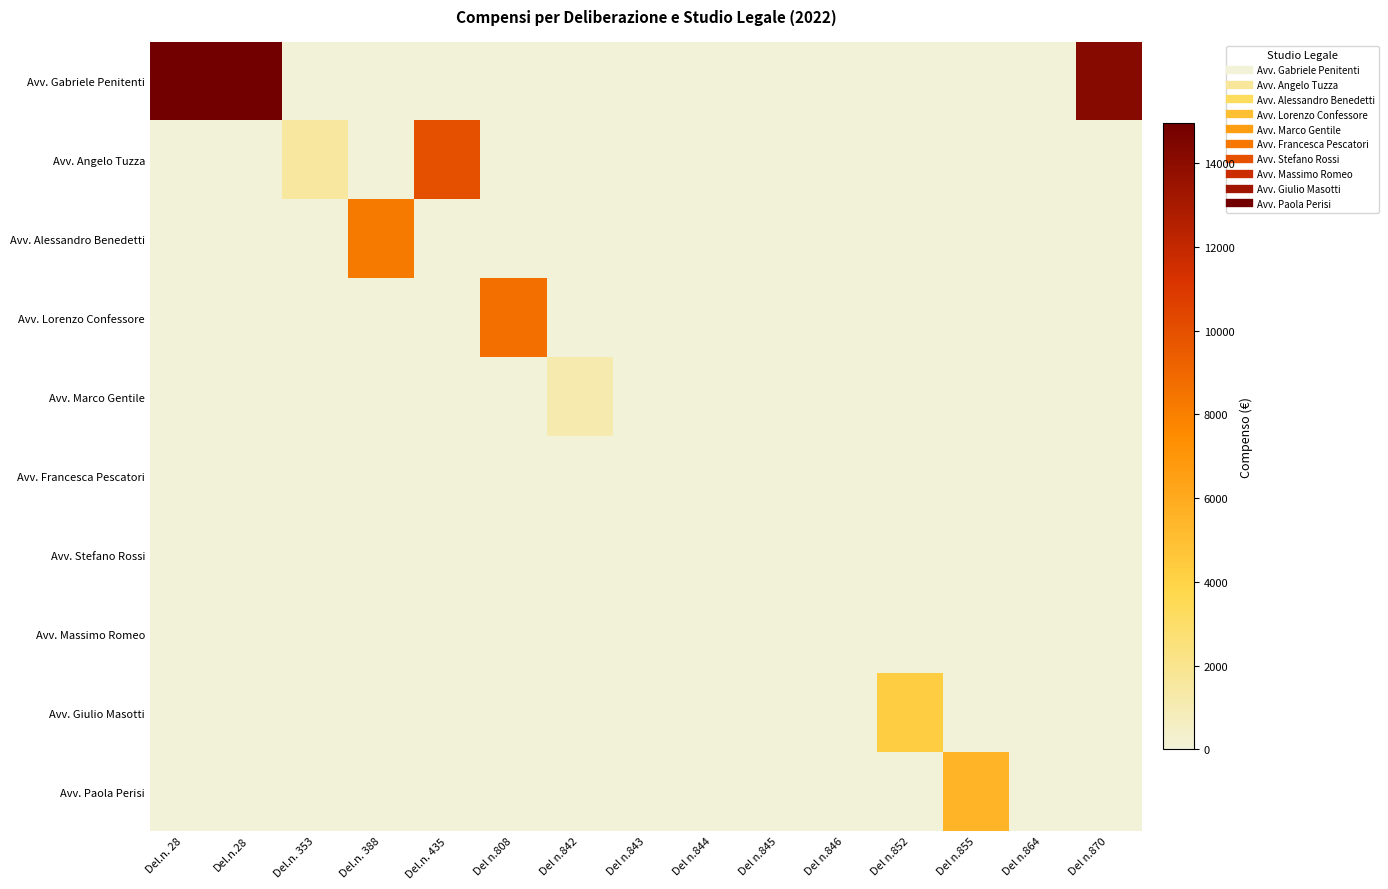

At which category is the sum across all series the highest?

Del.n. 28